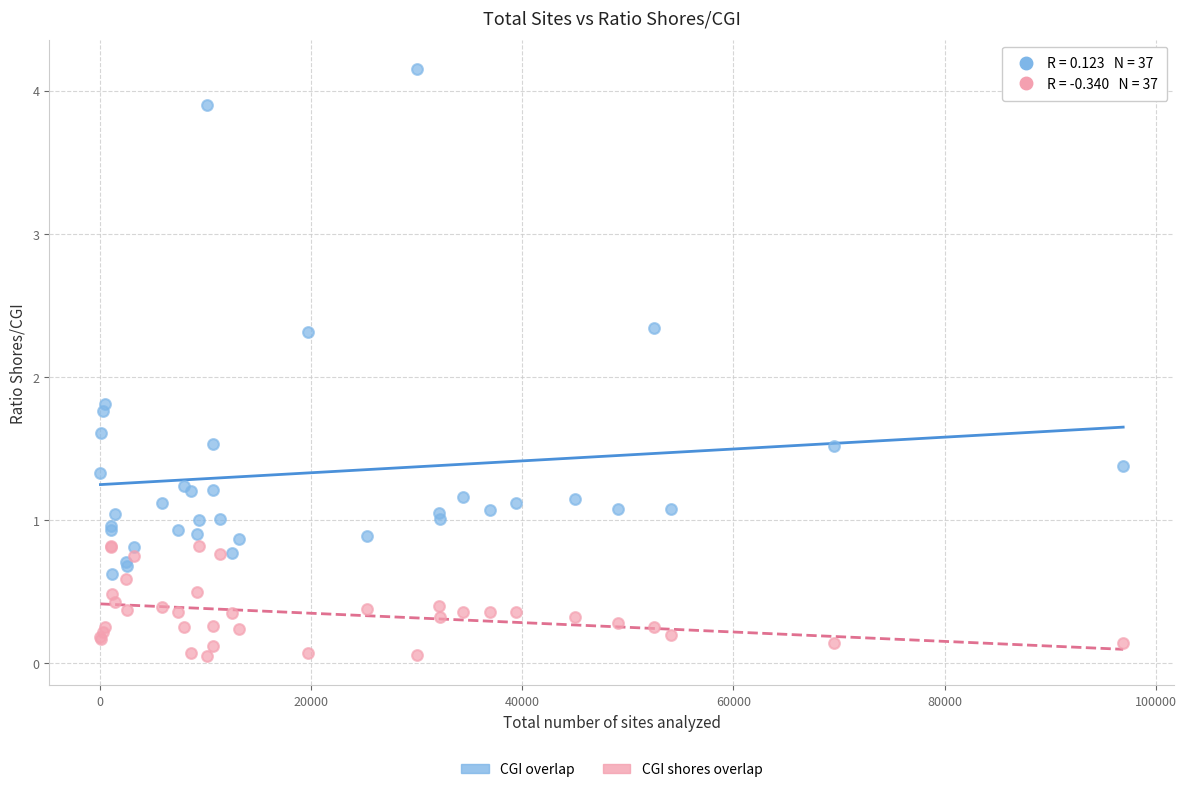

What is the X range (max minus min) for the scatter plot?

96848.0